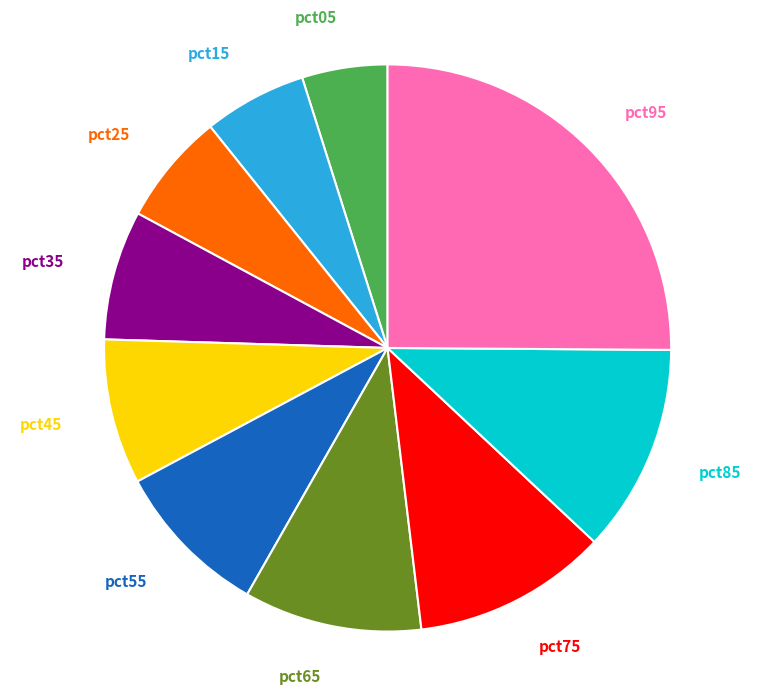

Which category has the smallest portion of the pie?

pct05